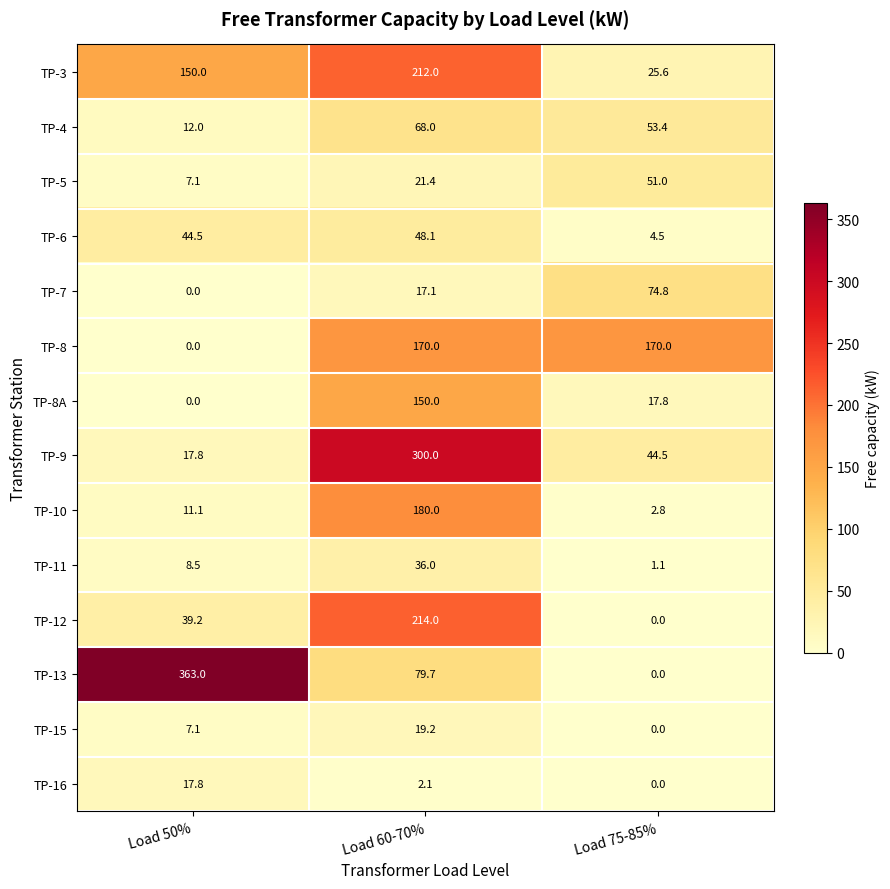

What is the lowest value of the TP-9 series?

17.8